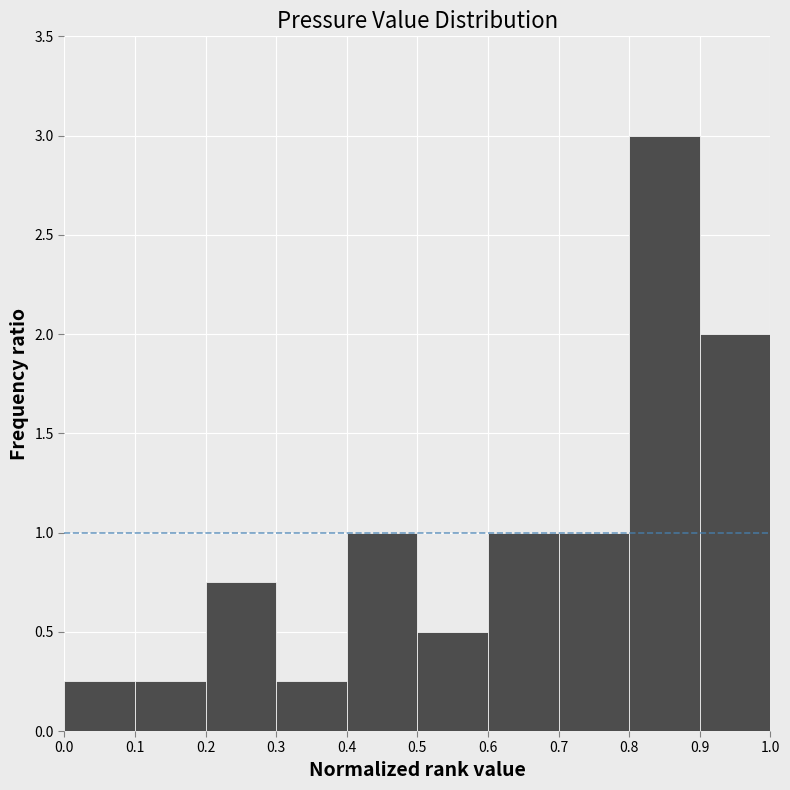

Reading left to right, list every bar in this chart as the range it spans on the x-axis followed by its height. The values are not printed on the chart, so give them approximately, as read against the axis.

0.0 to 0.1: 0.25
0.1 to 0.2: 0.25
0.2 to 0.3: 0.75
0.3 to 0.4: 0.25
0.4 to 0.5: 1.00
0.5 to 0.6: 0.50
0.6 to 0.7: 1.00
0.7 to 0.8: 1.00
0.8 to 0.9: 3.00
0.9 to 1.0: 2.00